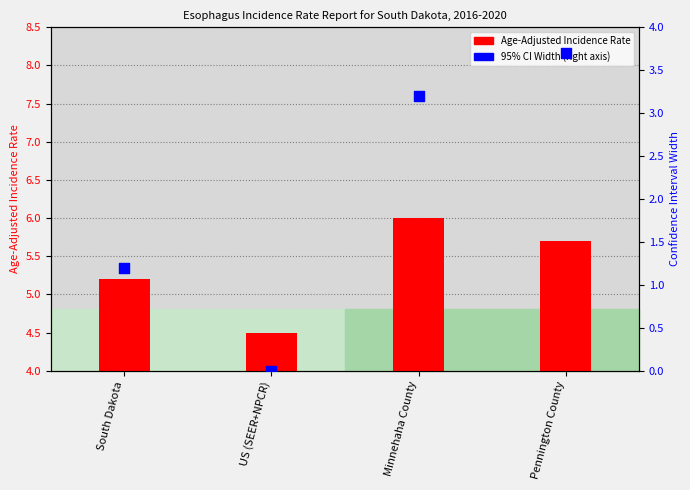

Is the value of 95% CI Width at US (SEER+NPCR) greater than the value of Age-Adjusted Incidence Rate at US (SEER+NPCR)?

No